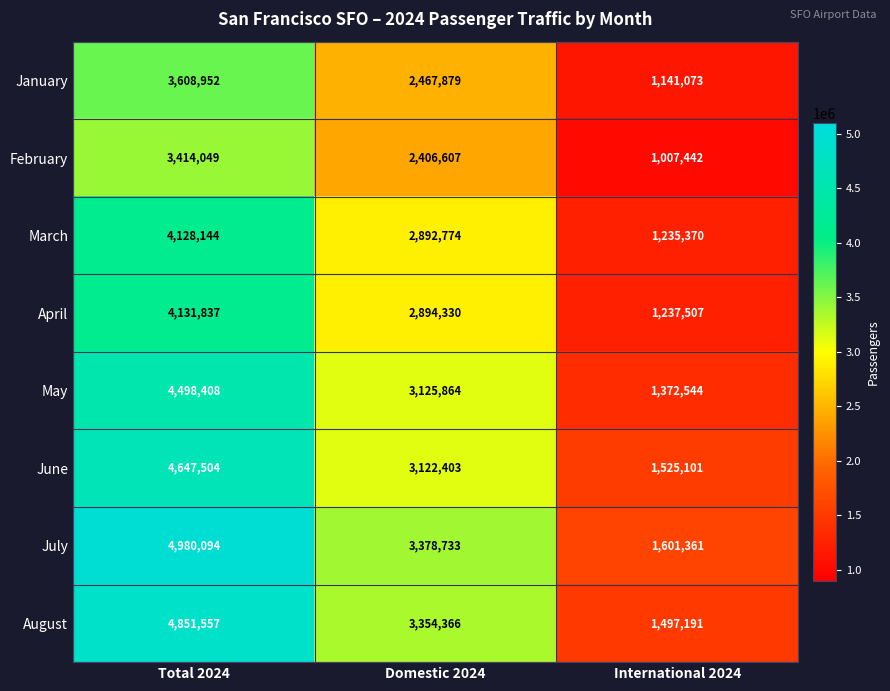

Which label corresponds to the smallest value in the chart?

International 2024